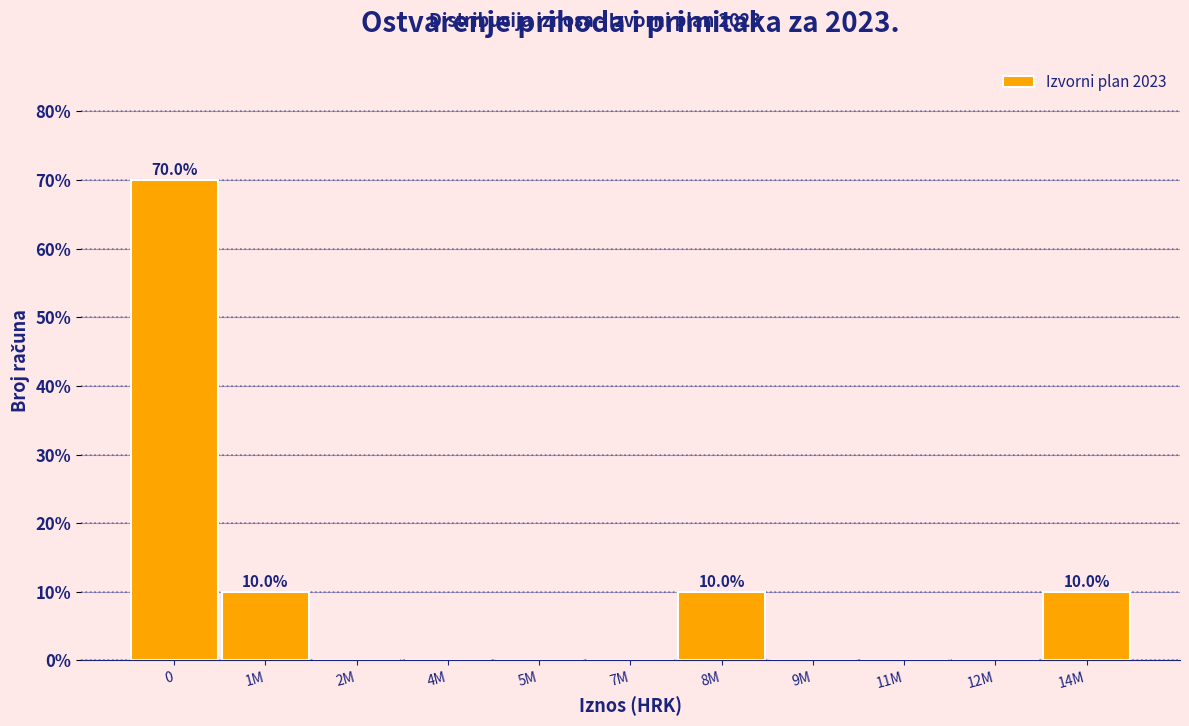

Reading left to right, extract all data points from this chart.

0=70	1M=10	2M=0	4M=0	5M=0	7M=0	8M=10	9M=0	11M=0	12M=0	14M=10